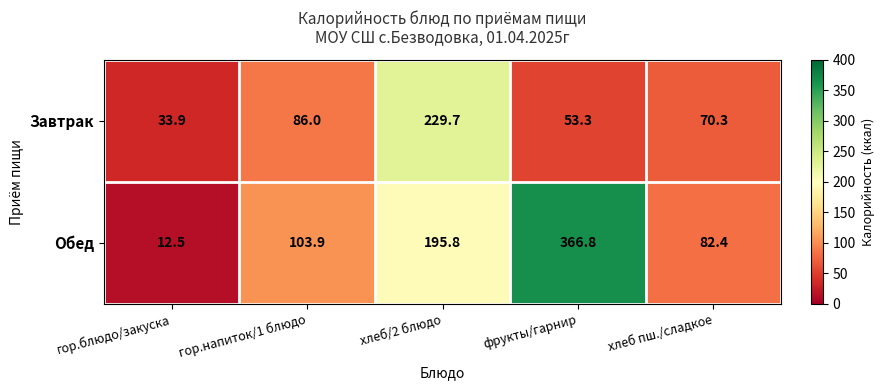

What is the sum of all Обед values?

761.4